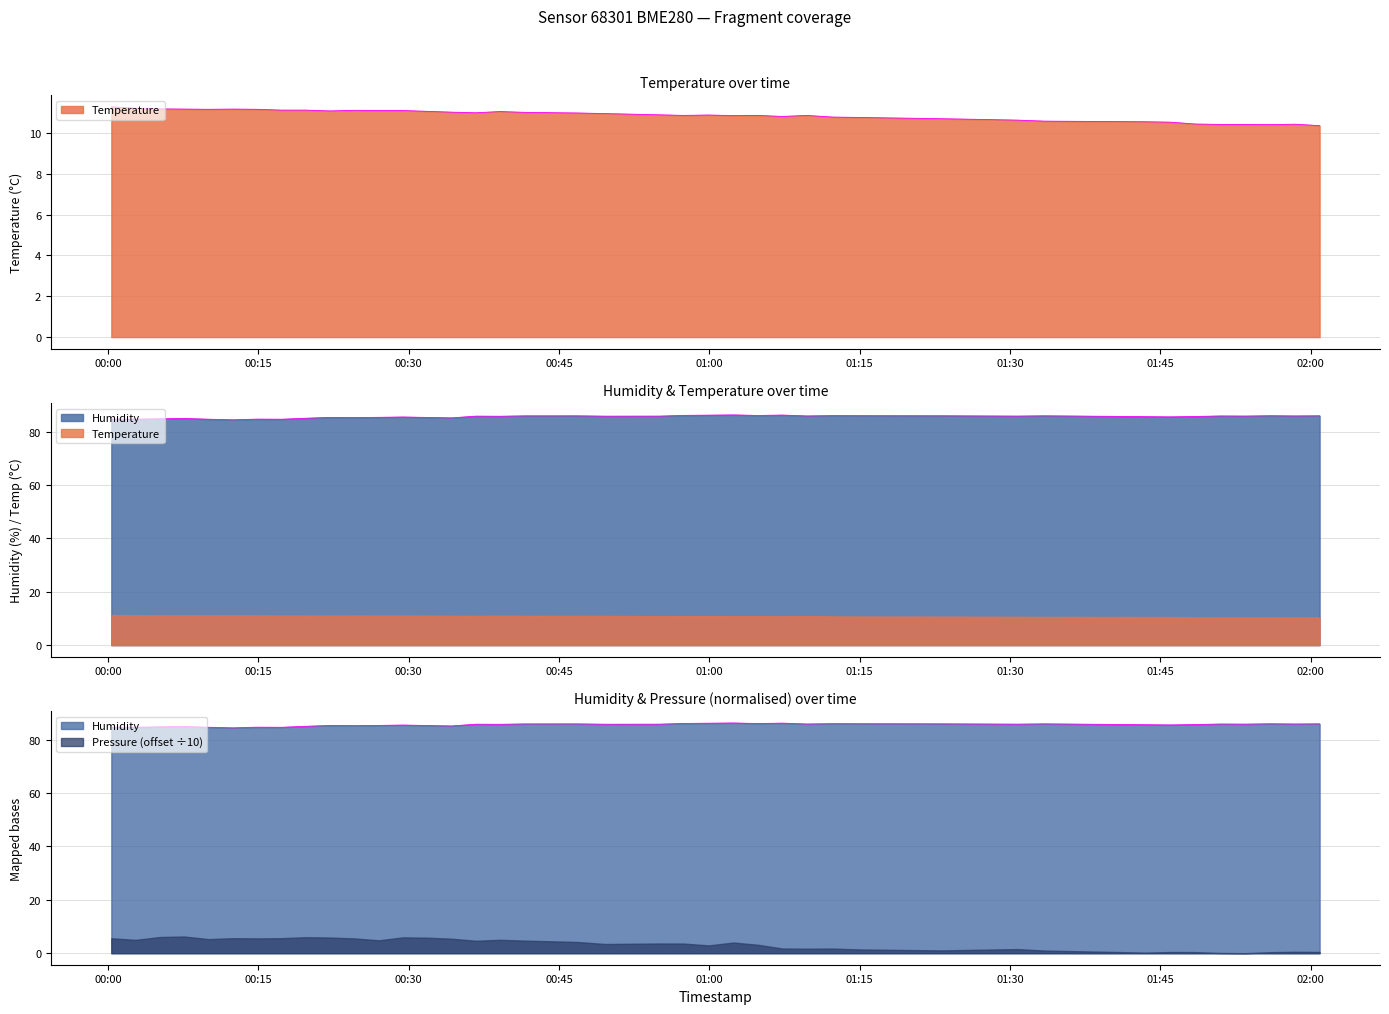

True or false: Temperature has more than 0 interior local peaks.

True